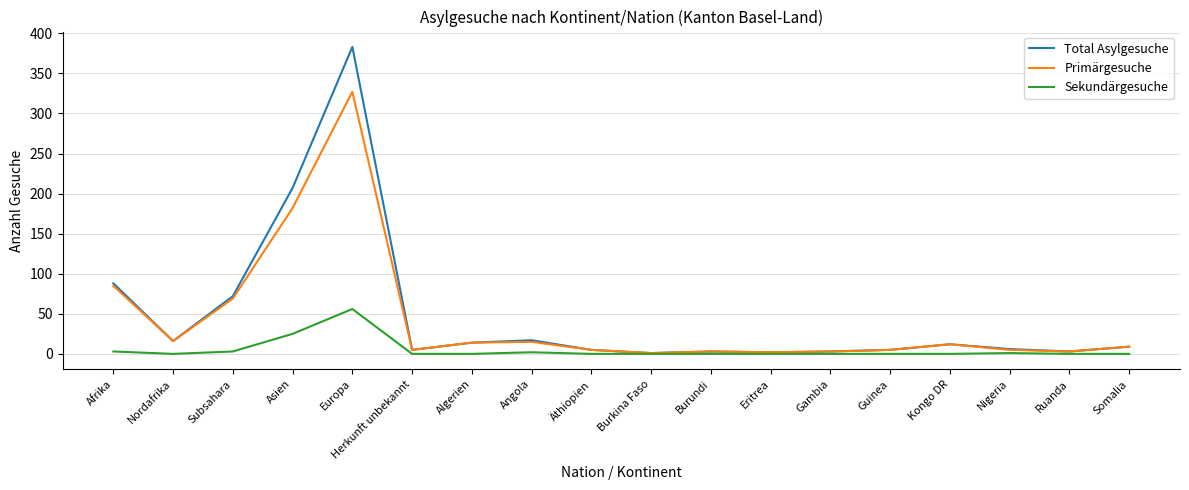

Which series has the widest spread of values?

Total Asylgesuche